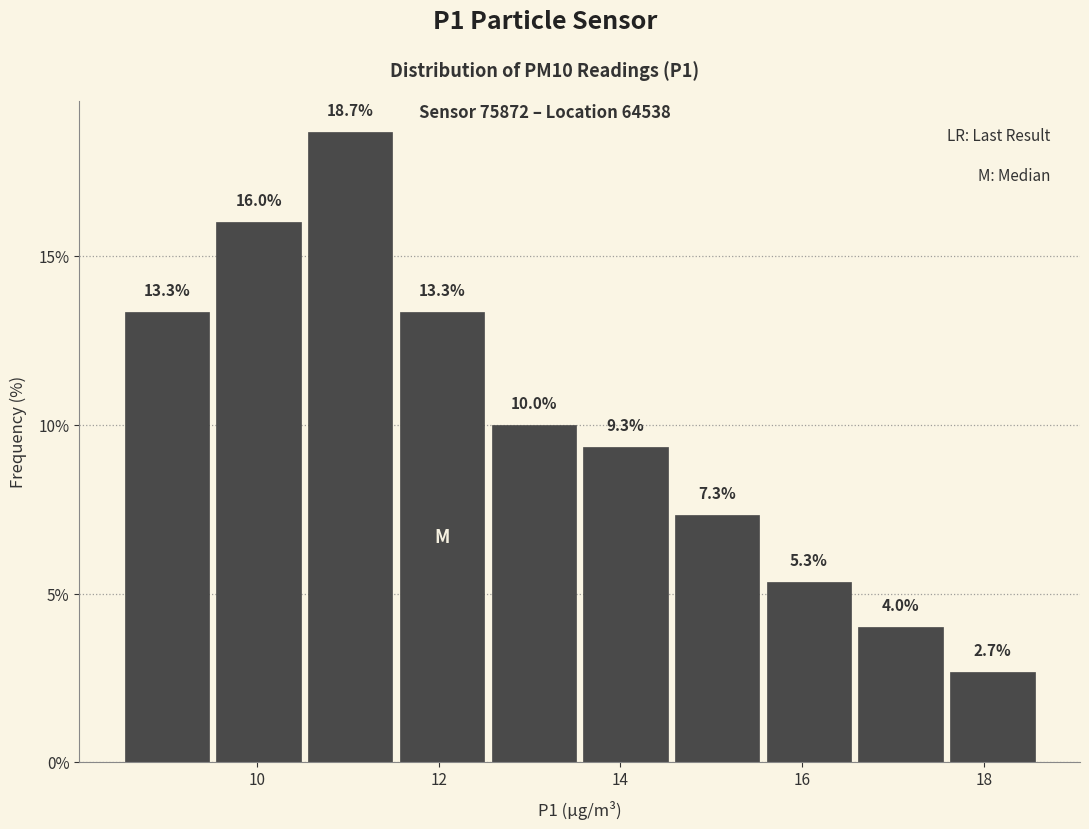

Reading left to right, list every bar in this chart as the range it spans on the x-axis followed by its height. The bar edges are not printed on the chart, so give them approximately, as read against the axis.

8.6 to 9.6: 13.3
9.6 to 10.6: 16.0
10.6 to 11.6: 18.7
11.6 to 12.6: 13.3
12.6 to 13.6: 10.0
13.6 to 14.6: 9.3
14.6 to 15.6: 7.3
15.6 to 16.6: 5.3
16.6 to 17.6: 4.0
17.6 to 18.6: 2.7